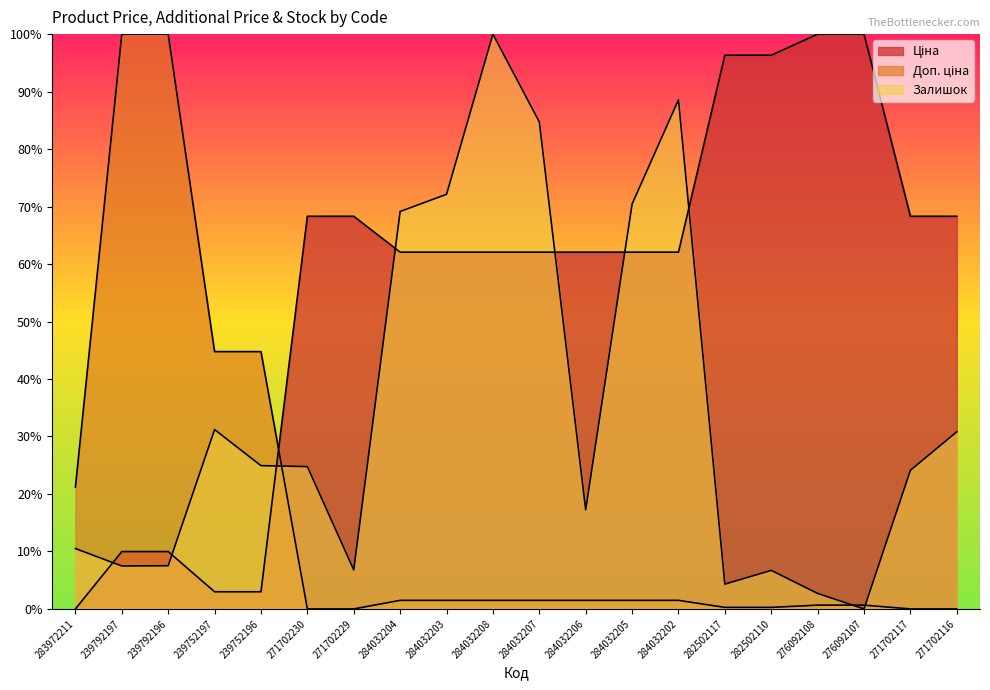

What is the average value of the Залишок series?

34.2